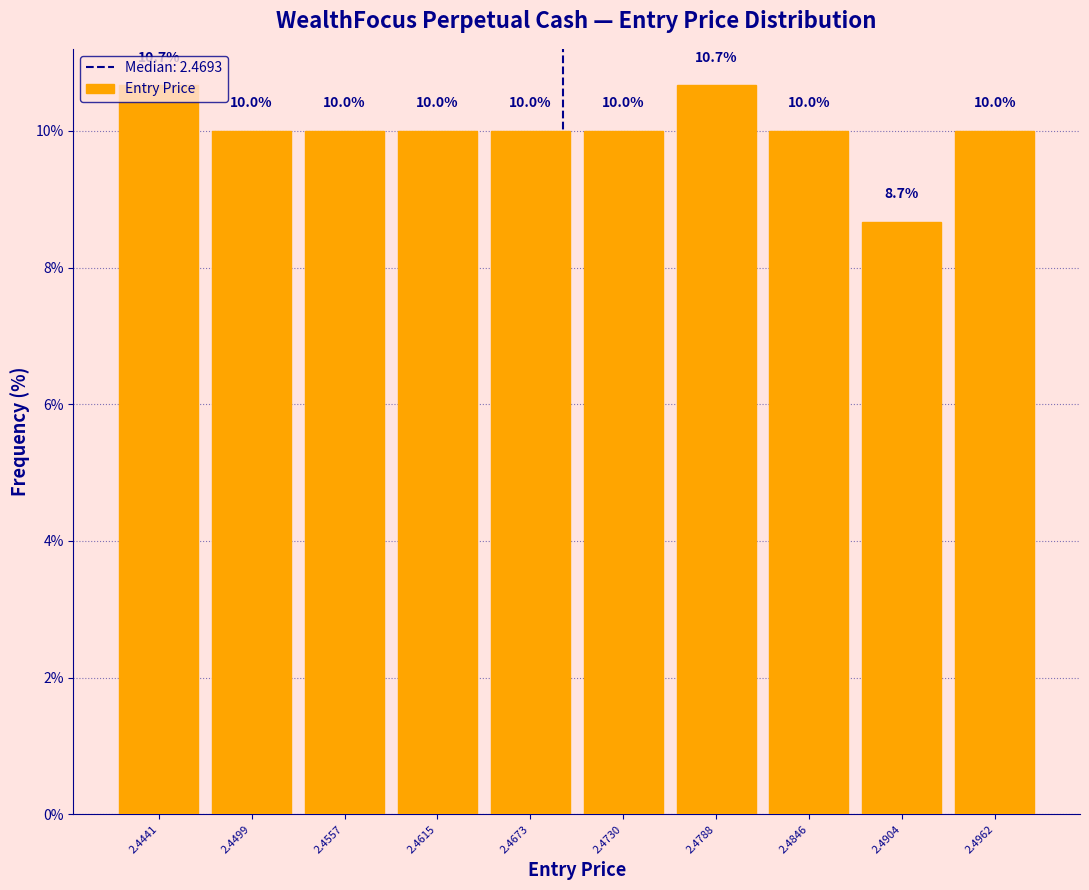

Reading left to right, transcribe this chart: for each bar, give the range it covers on the x-axis and its height. The bar edges are not printed on the chart, so give them approximately, as read against the axis.

2.441 to 2.447: 10.7
2.447 to 2.453: 10.0
2.453 to 2.459: 10.0
2.459 to 2.464: 10.0
2.464 to 2.470: 10.0
2.470 to 2.476: 10.0
2.476 to 2.482: 10.7
2.482 to 2.487: 10.0
2.487 to 2.493: 8.7
2.493 to 2.499: 10.0